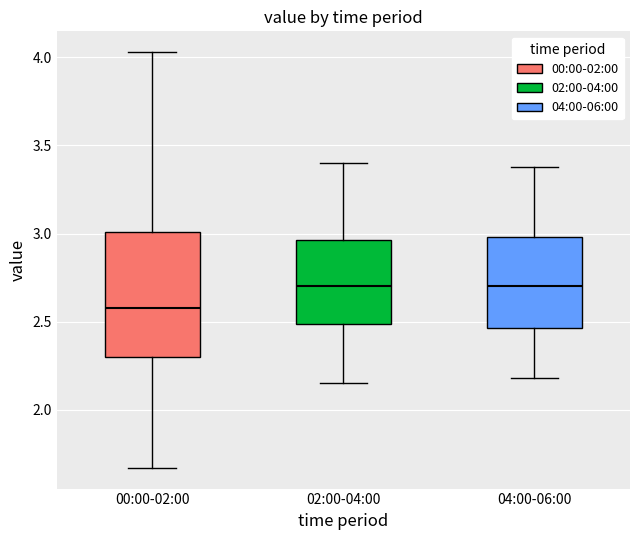

Comparing the boxes themselves (not the whiskers), which one is the tallest?

00:00-02:00